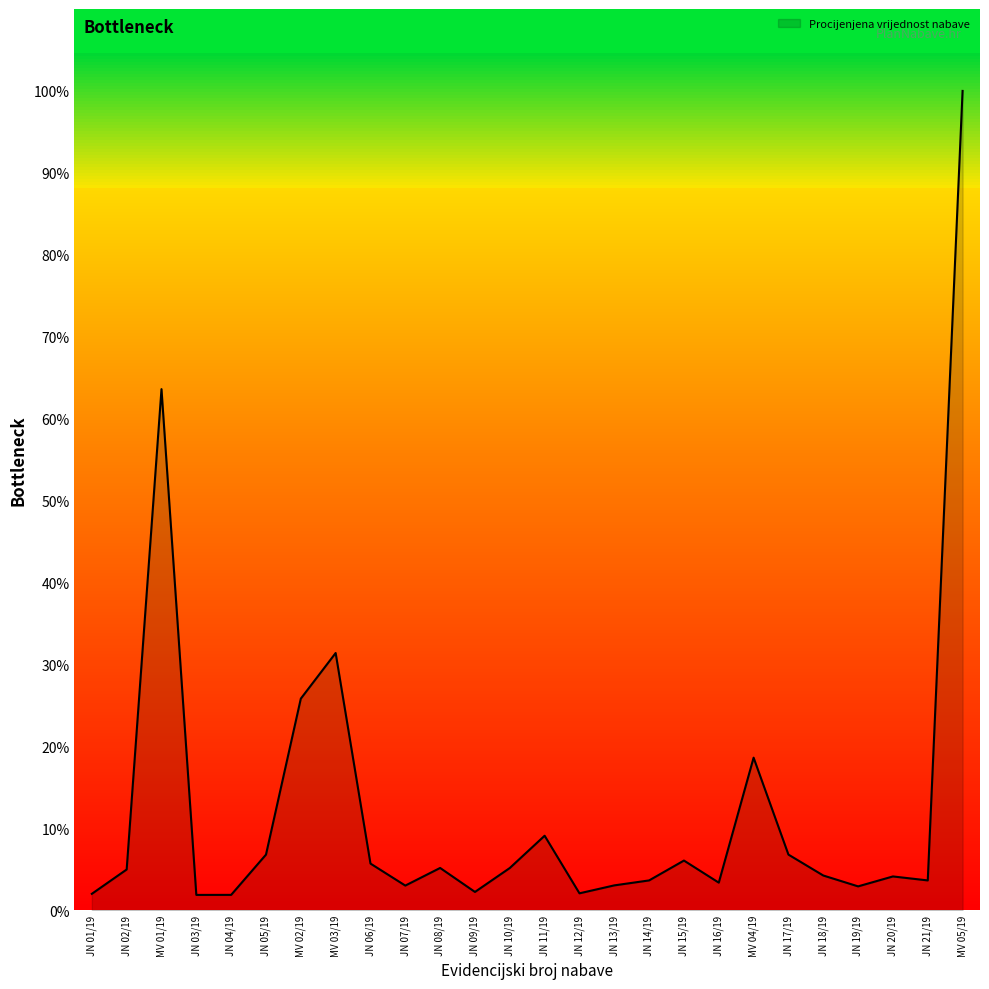

List the labels in order of value, largest first.

MV 05/19, MV 01/19, MV 03/19, MV 02/19, MV 04/19, JN 11/19, JN 17/19, JN 05/19, JN 15/19, JN 06/19, JN 08/19, JN 10/19, JN 02/19, JN 18/19, JN 20/19, JN 14/19, JN 21/19, JN 16/19, JN 13/19, JN 07/19, JN 19/19, JN 09/19, JN 12/19, JN 01/19, JN 04/19, JN 03/19